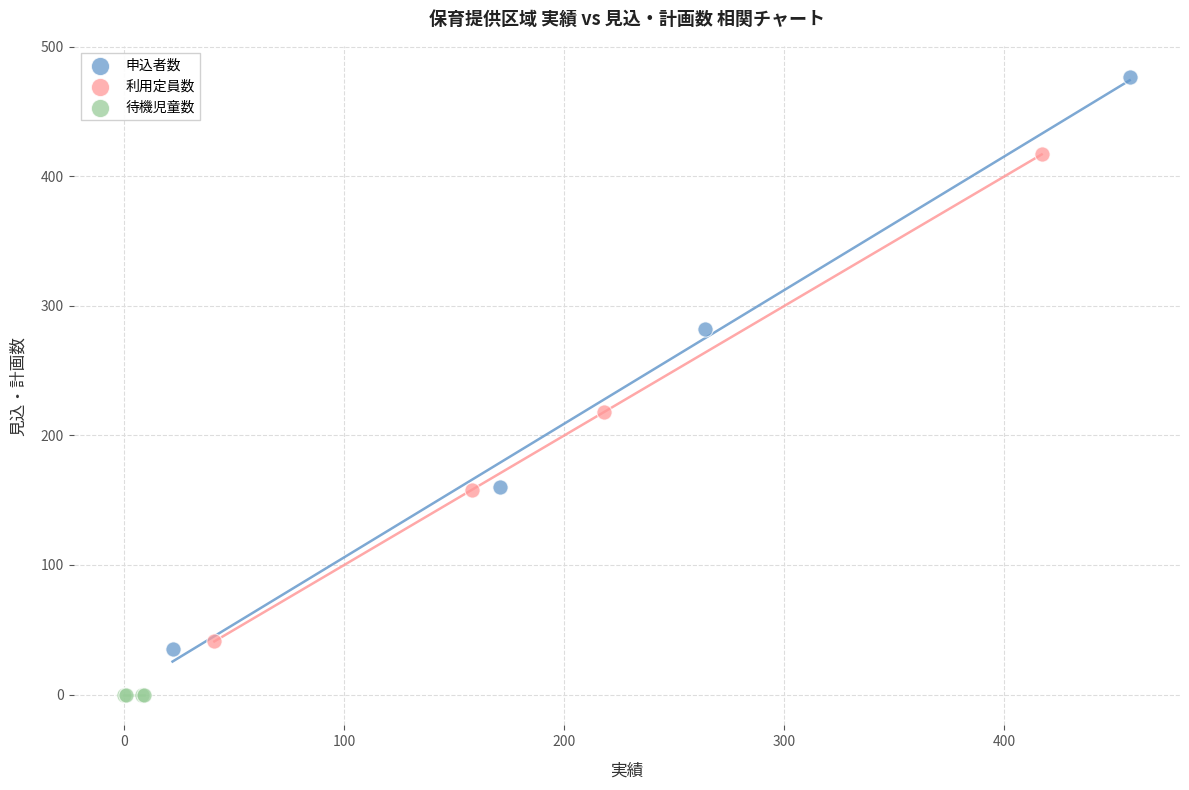

Which series contains the highest Y value?

申込者数